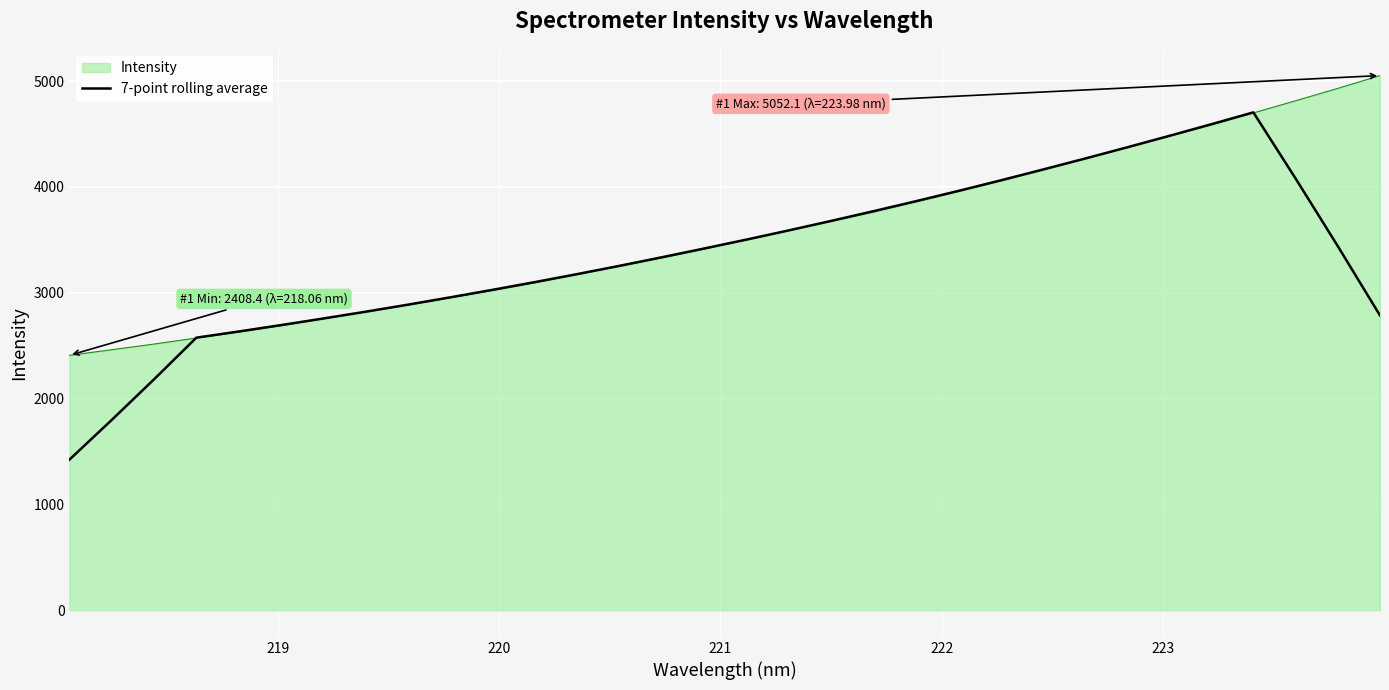

What is the maximum value shown in the chart?

5052.1